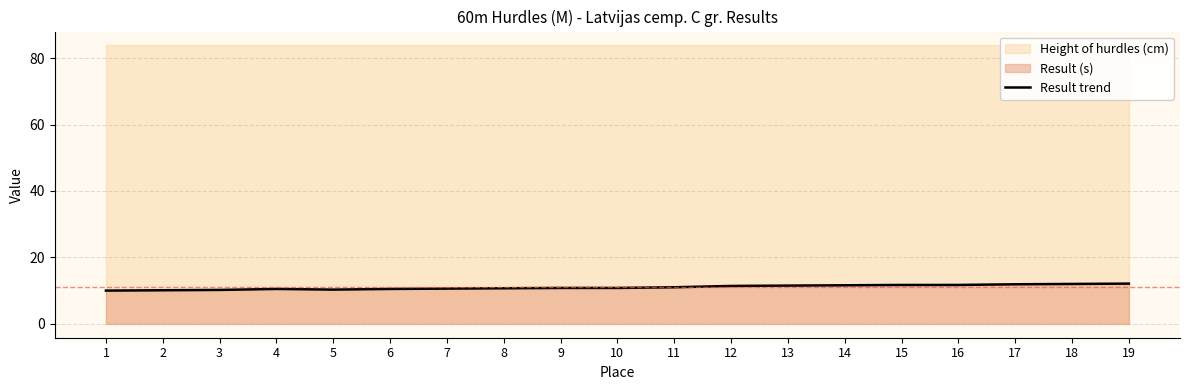

Rank the categories by value from lowest to highest.

1, 2, 3, 5, 4, 6, 7, 8, 9, 10, 11, 12, 13, 14, 15, 16, 17, 18, 19